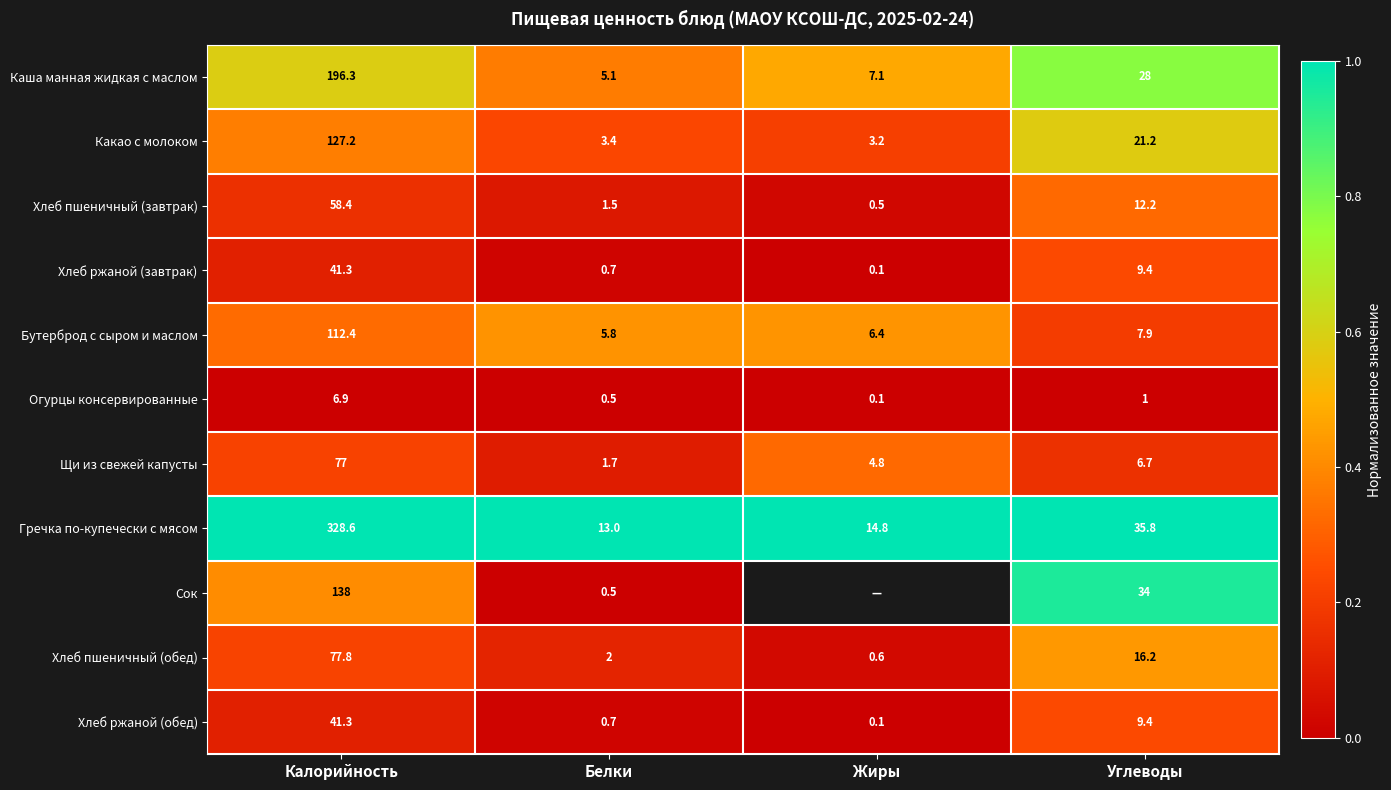

List the labels in order of Щи из свежей капусты value, smallest first.

Белки, Жиры, Углеводы, Калорийность